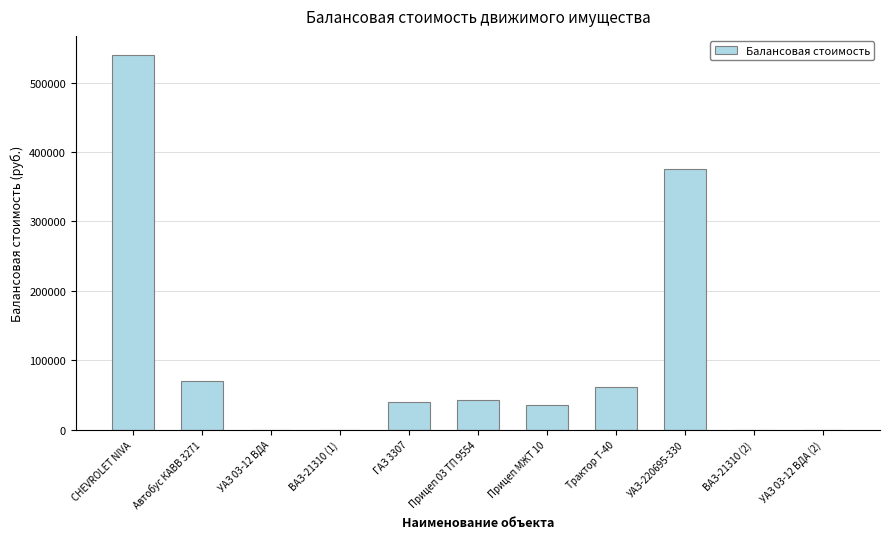

What is the sum of all values?

1164450